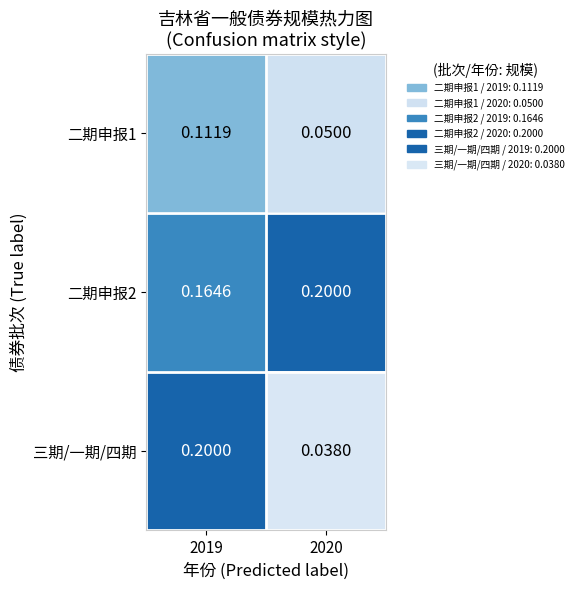

Rank the series by their average value, from lowest to highest.

二期申报1, 三期/一期/四期, 二期申报2